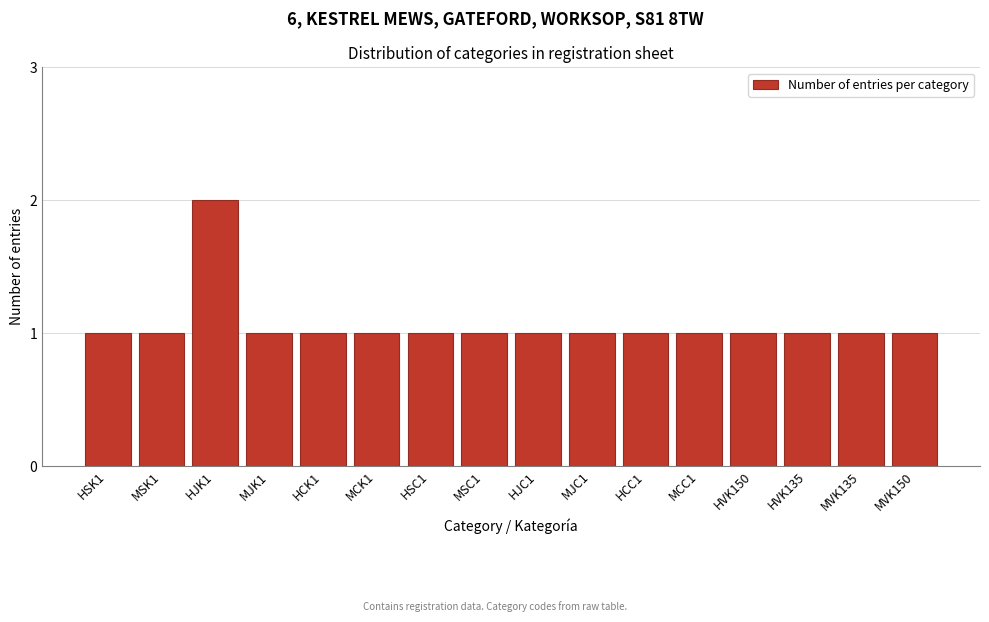

Reading left to right, what are all the values shown in this chart?

1	1	2	1	1	1	1	1	1	1	1	1	1	1	1	1